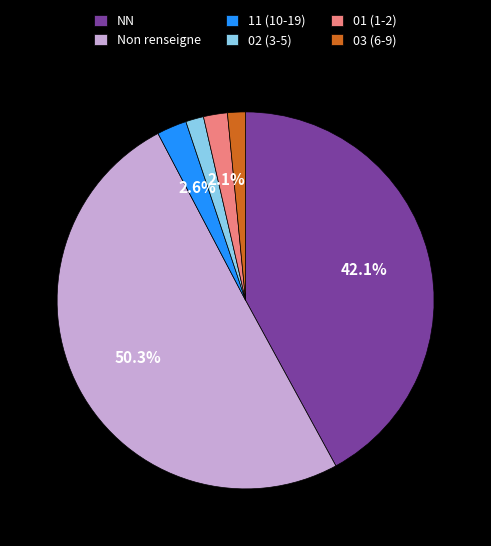

What portion of the pie excludes 11 (10-19)?

97.4%